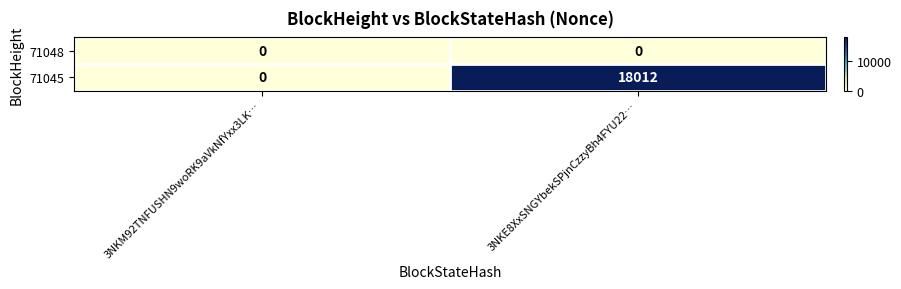

How many values in 71045 are above zero?

1